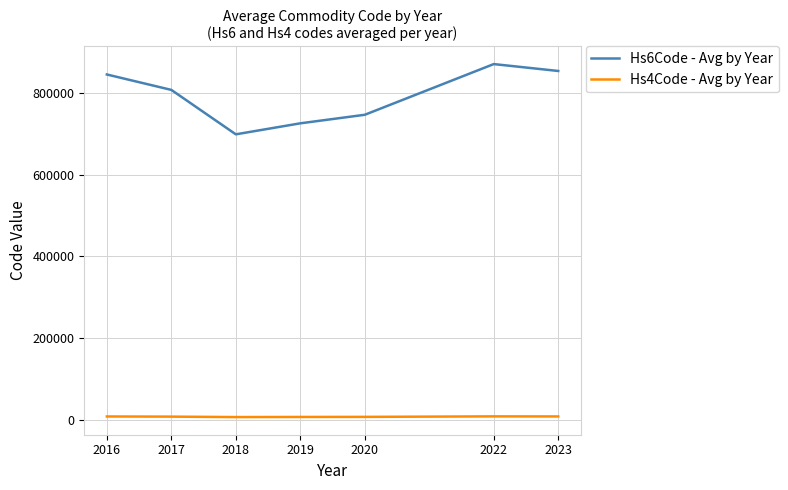

What is the minimum value for Hs6Code - Avg by Year?

698976.0